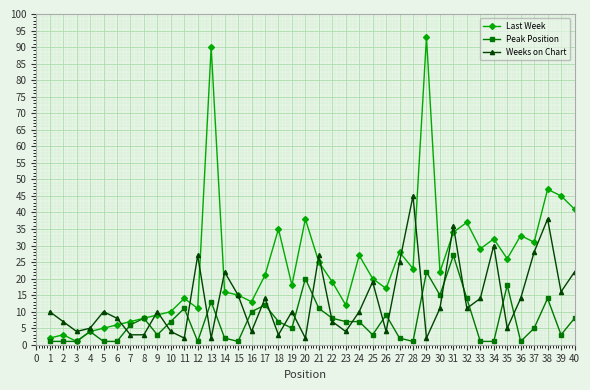

What are all the series names shown in the legend?

Last Week, Peak Position, Weeks on Chart